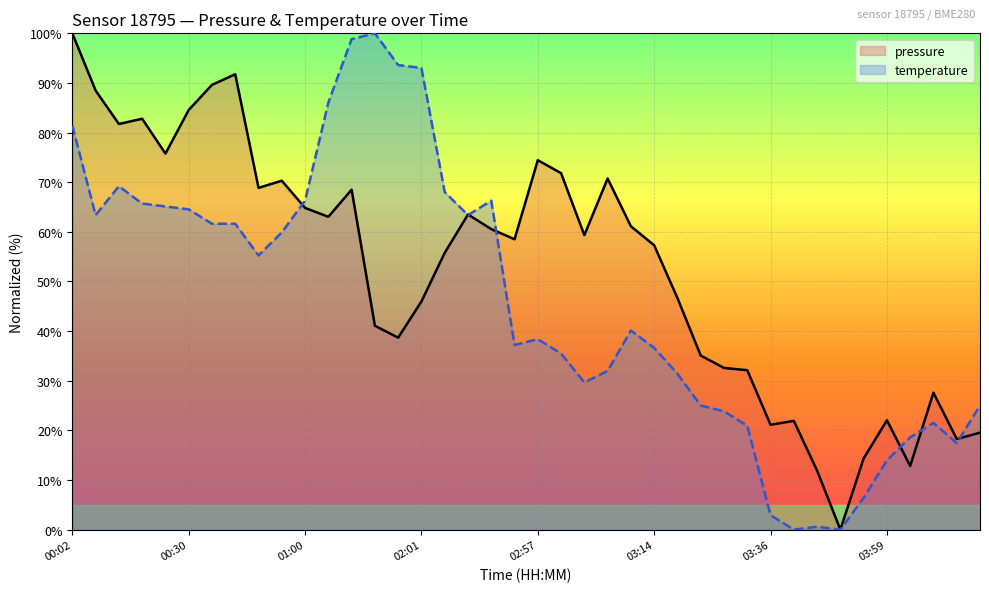

Which series changed the most between 02:16 and 03:17?

temperature